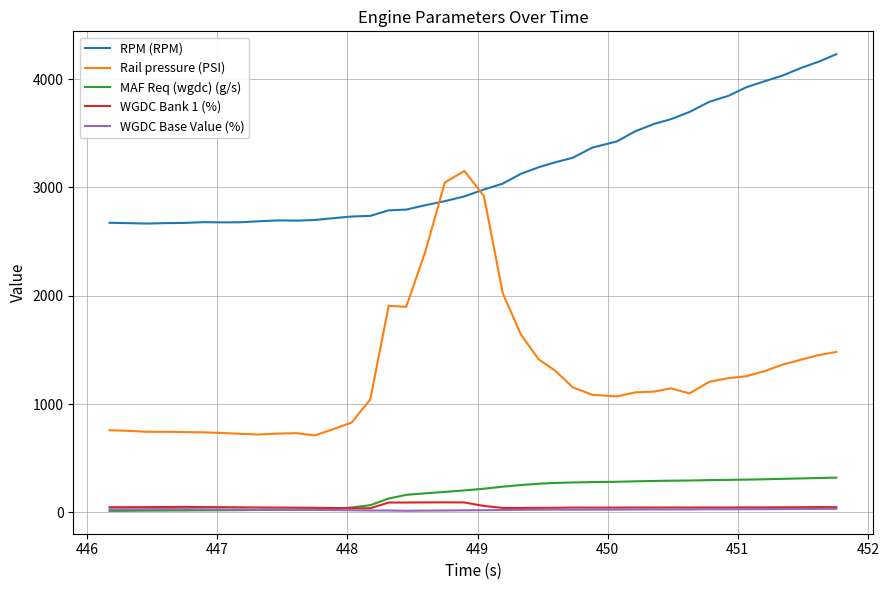

What is the maximum value for MAF Req (wgdc) (g/s)?

321.2